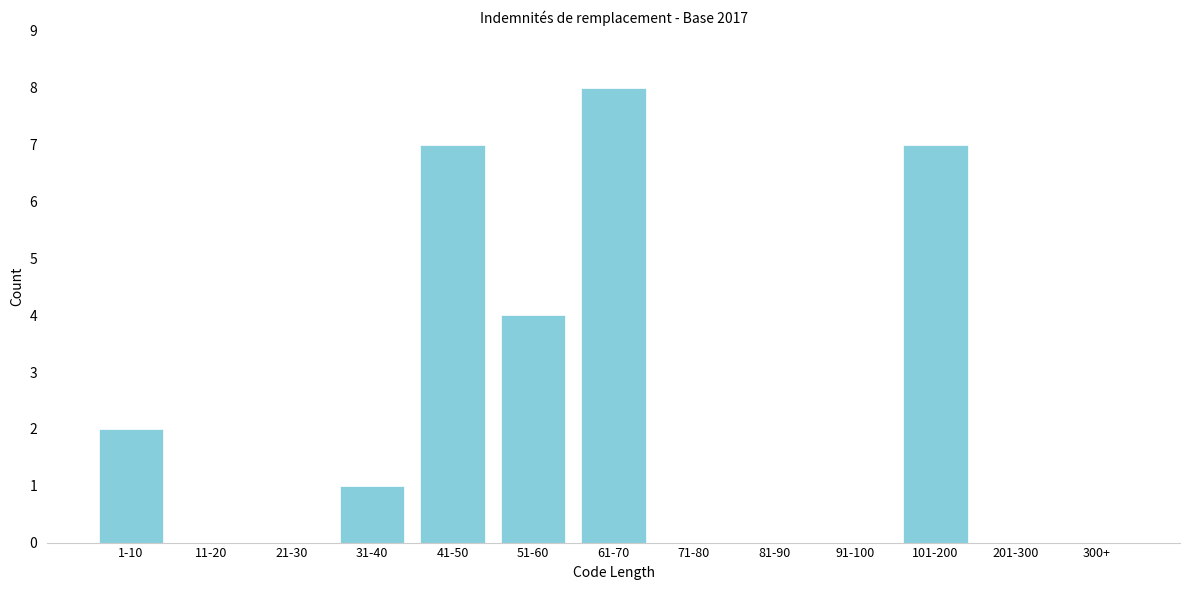

Reading left to right, extract all data points from this chart.

1-10=2	11-20=0	21-30=0	31-40=1	41-50=7	51-60=4	61-70=8	71-80=0	81-90=0	91-100=0	101-200=7	201-300=0	300+=0